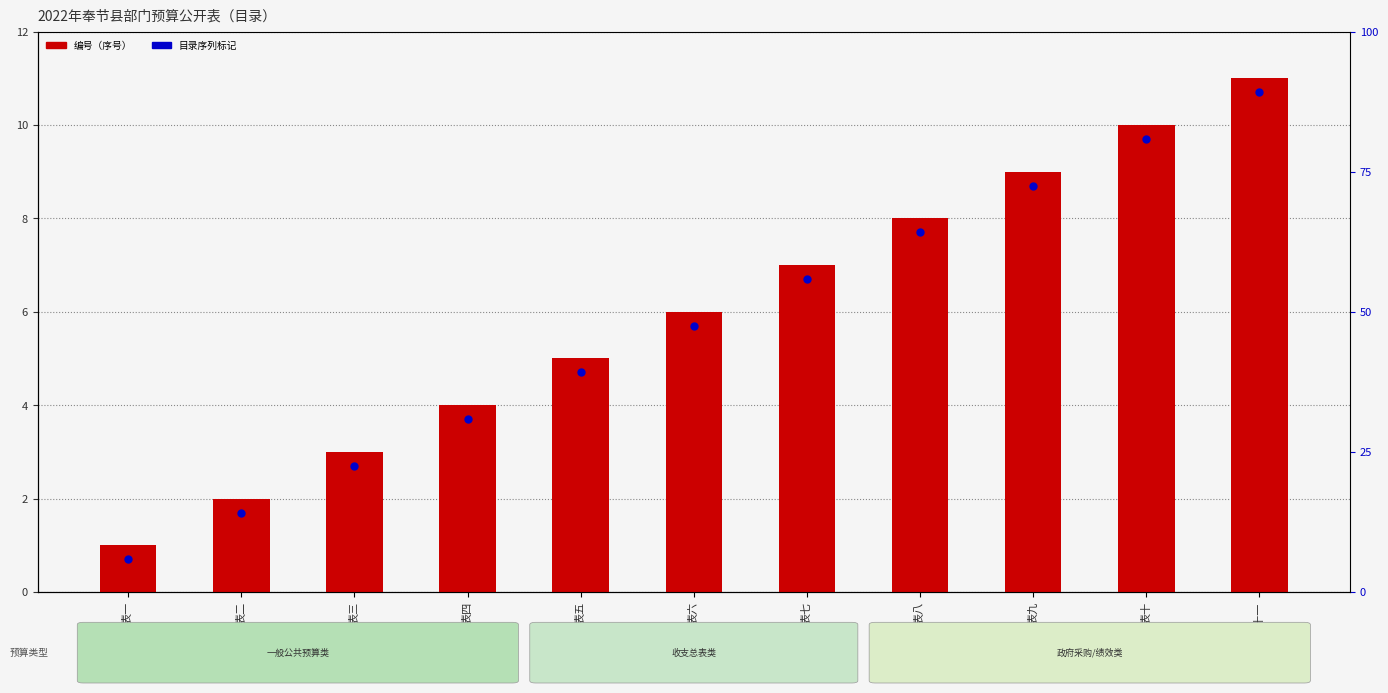

What is the total value across all series at 表一?

1.7